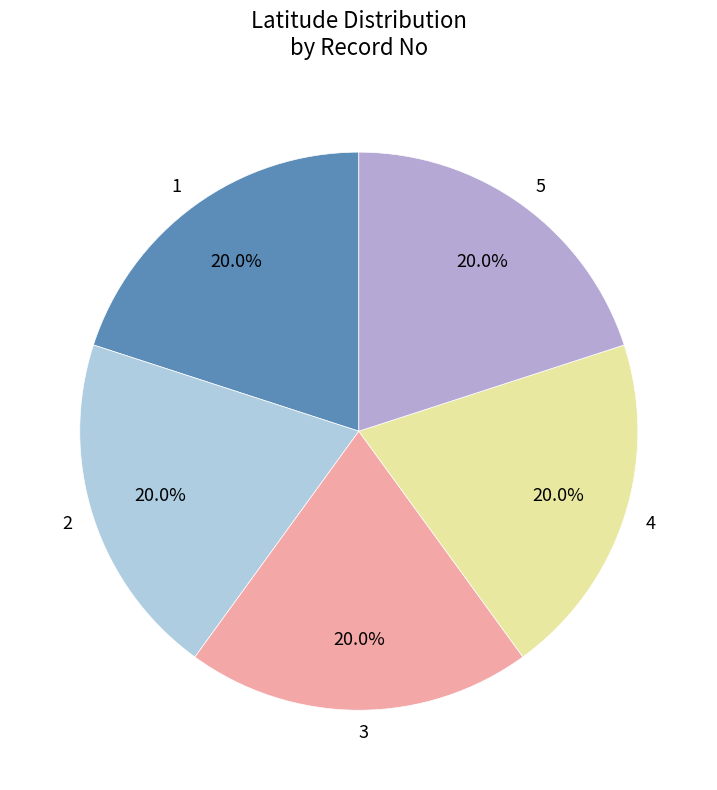

What is the ratio of the value at 3 to the value at 4?

1.0